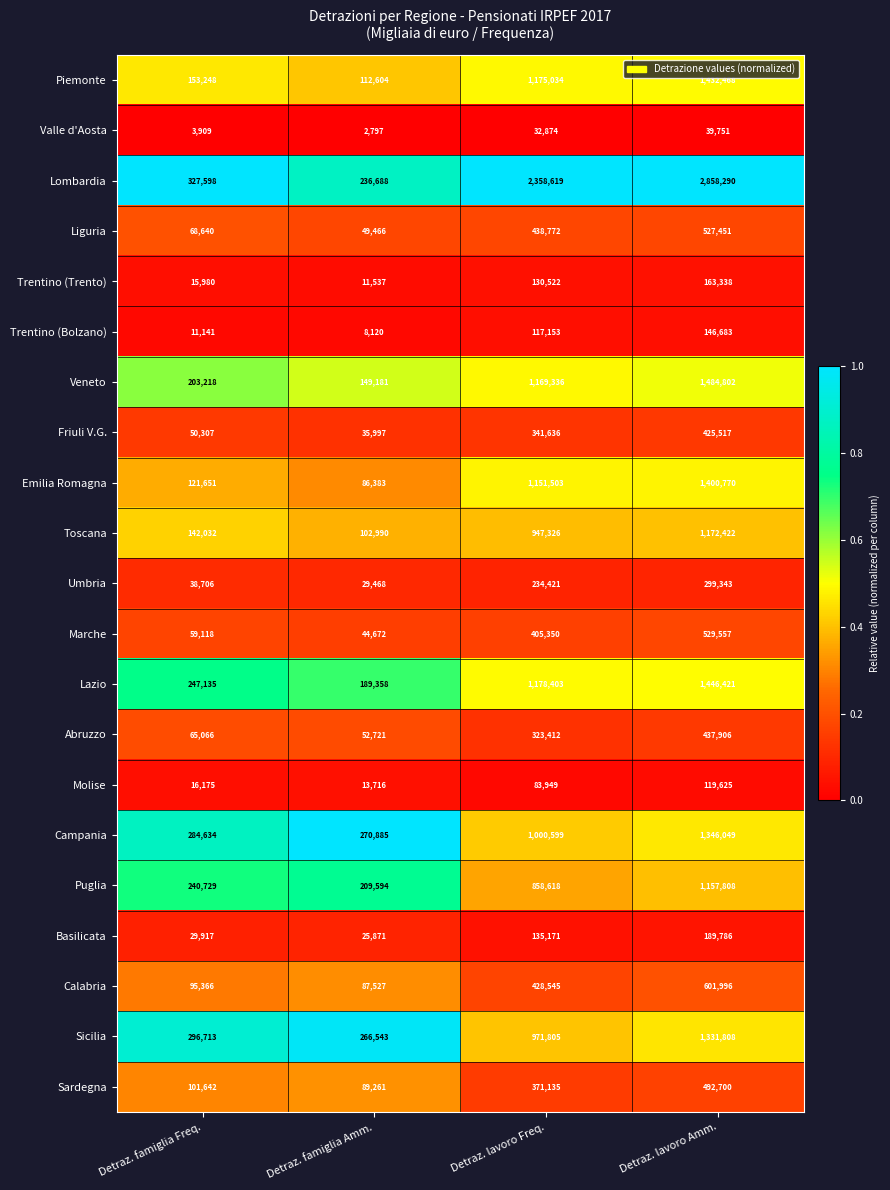

Read the Marche value at Detraz. famiglia Freq., to the nearest 50.

59100